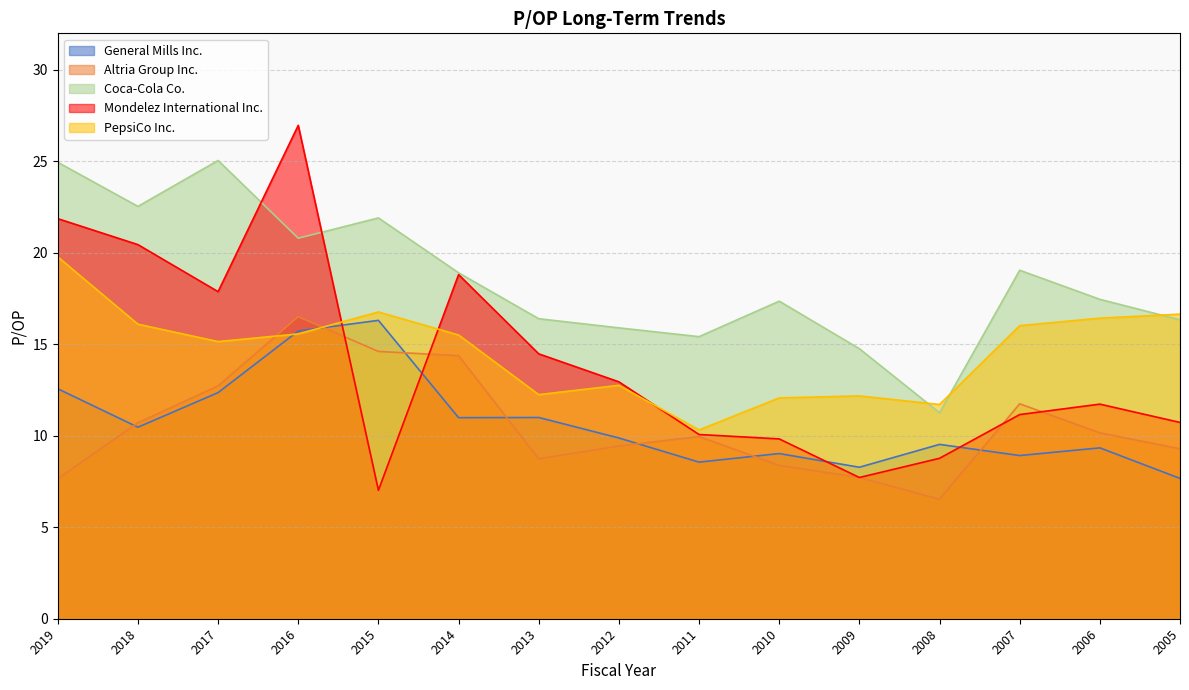

The value of Coca-Cola Co. at 2014 is 11.7. True or false?

False